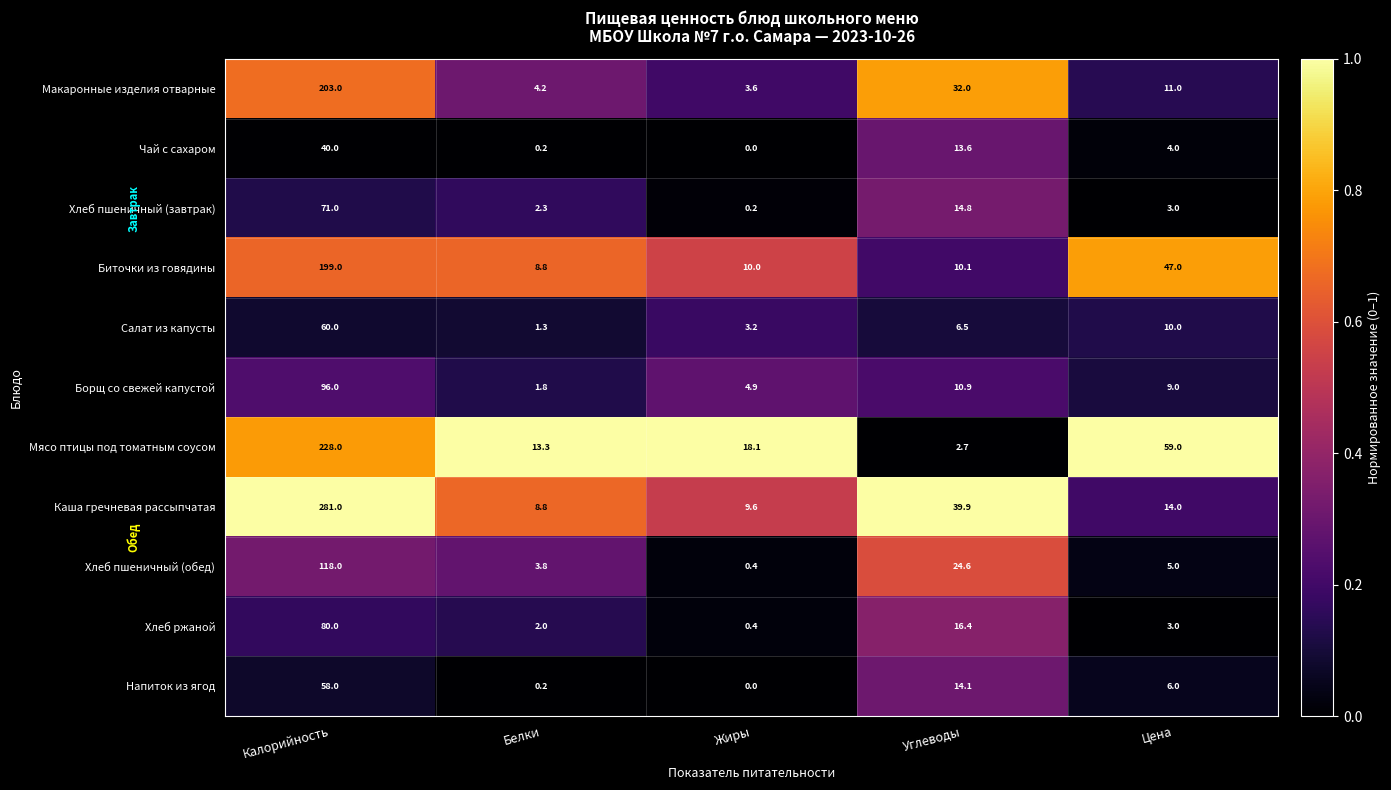

What is the average value of the Салат из капусты series?

16.2